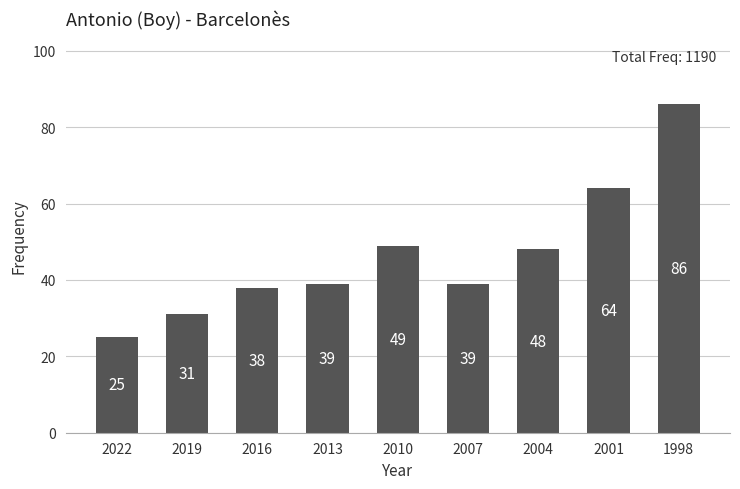

At which category does the chart reach its minimum across all series?

2022